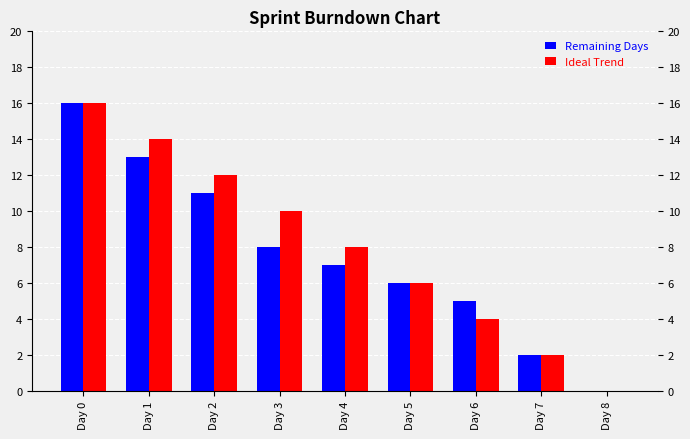

True or false: Remaining Days has a value of 8 at Day 3.

True